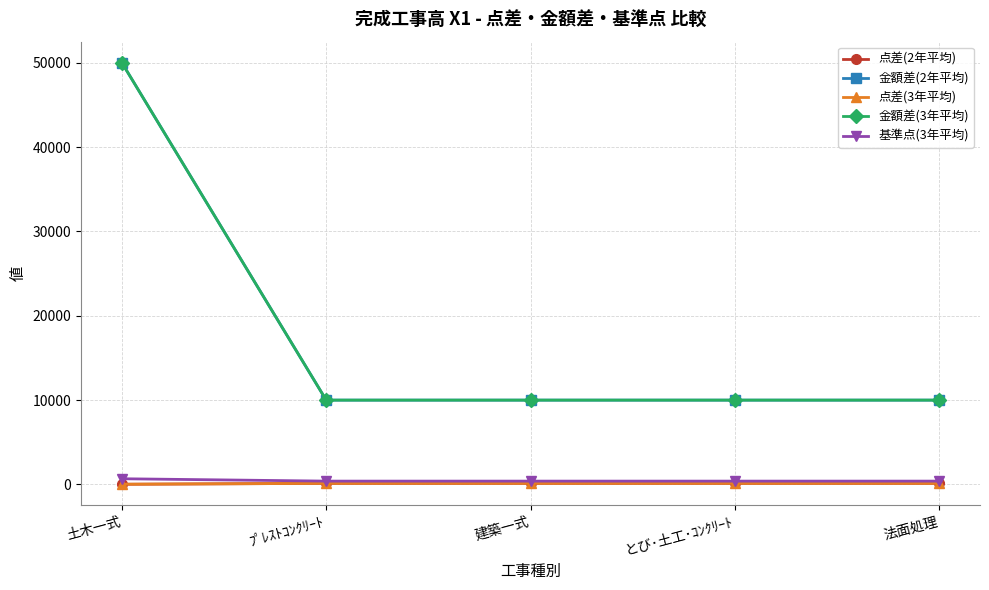

Is the value of 点差(2年平均) at 土木一式 greater than the value of 点差(3年平均) at 法面処理?

No